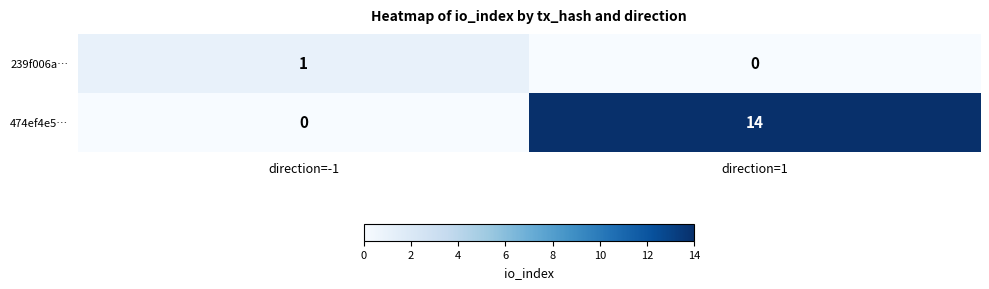

Where is 474ef4e5… nearest to the value 7?

direction=-1